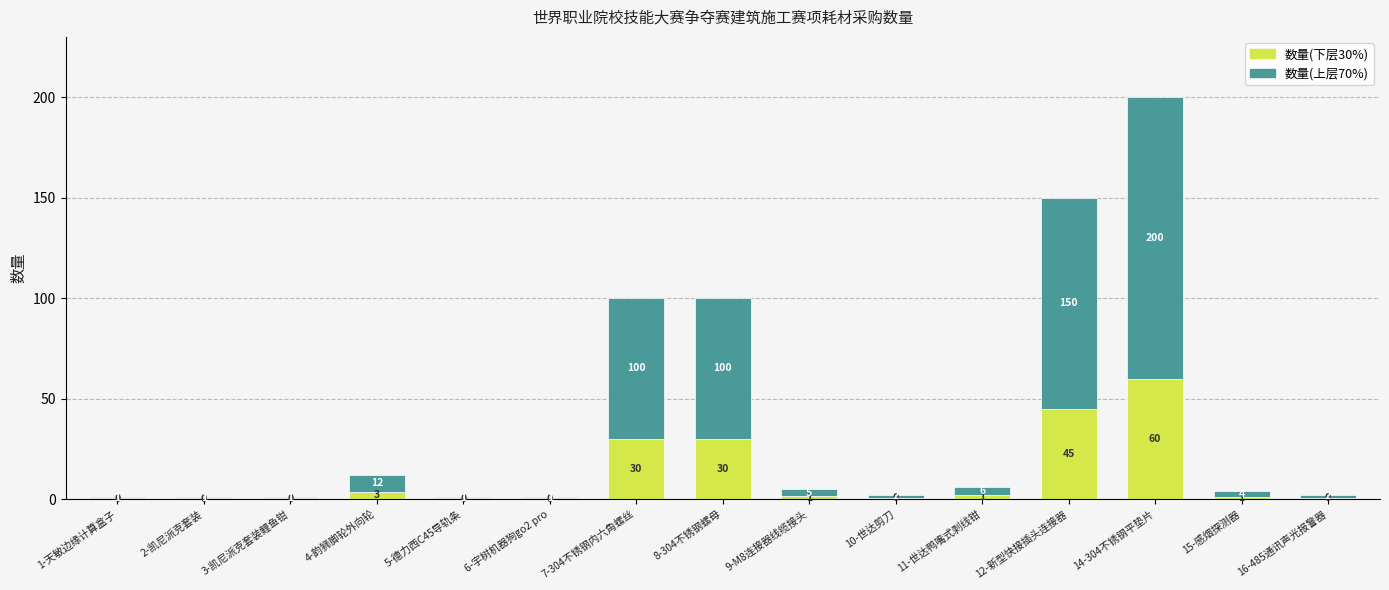

Are the bars horizontal?

No